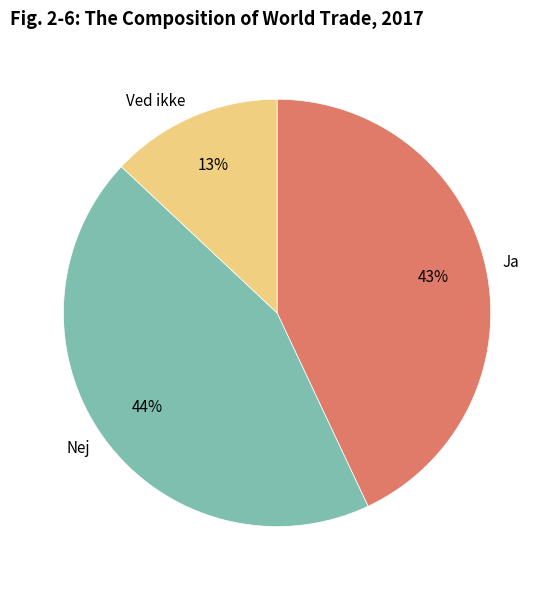

To the nearest percent, what percentage of the pie is Nej?

44%